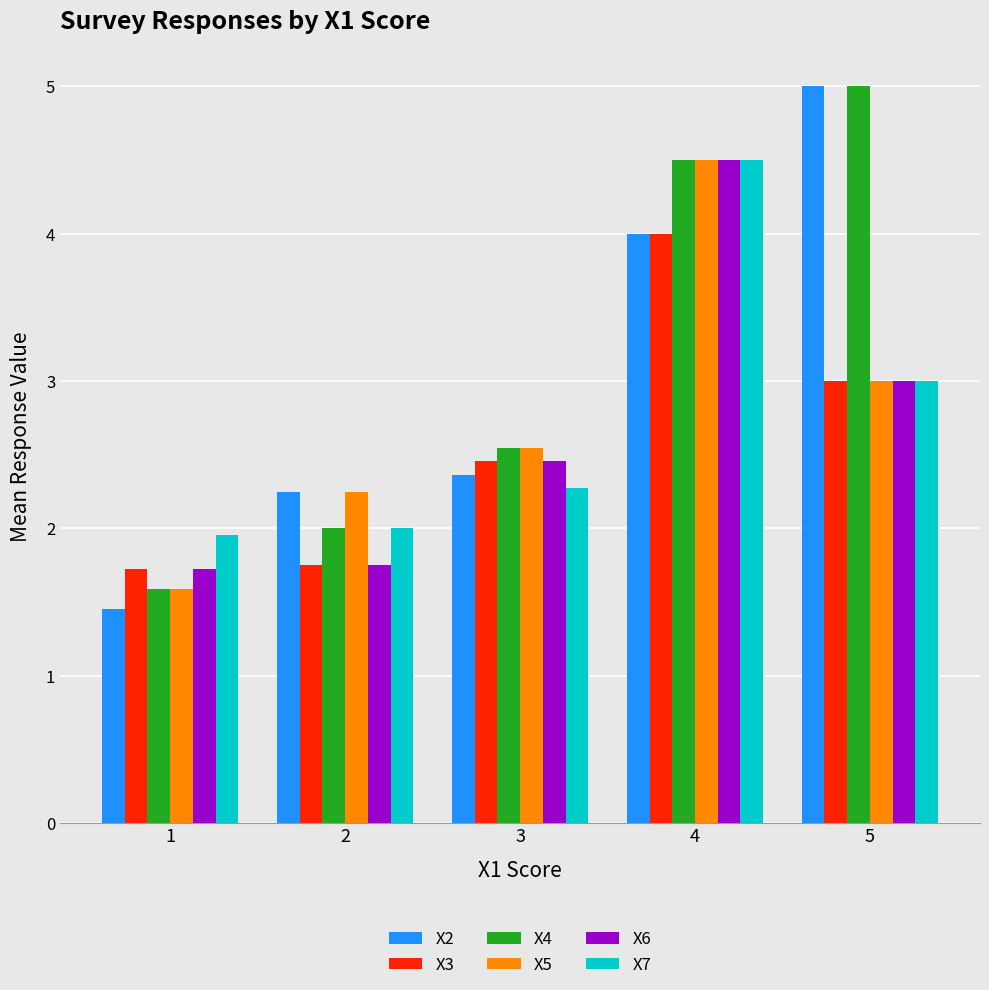

How many groups of bars are there?

5